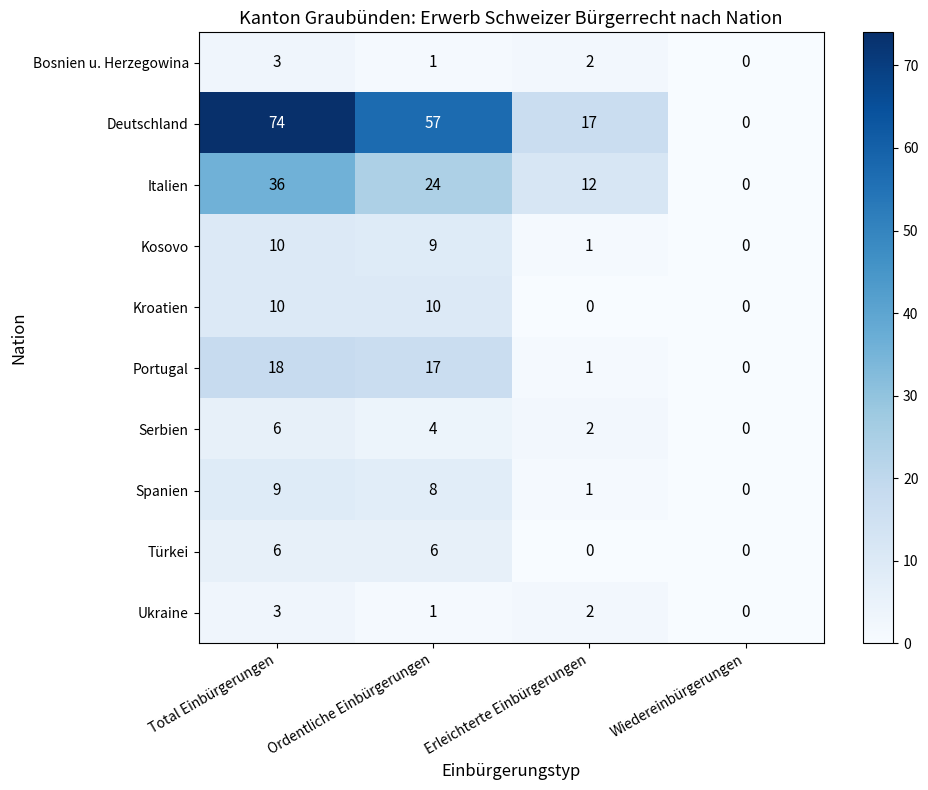

How many series are shown in this chart?

10